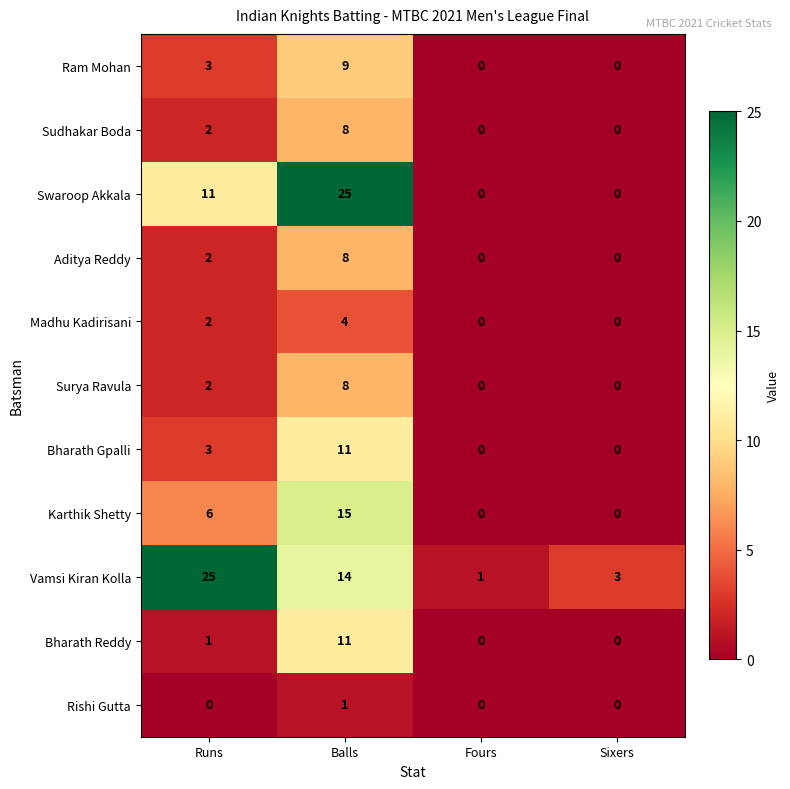

What is the maximum value shown in the chart?

25